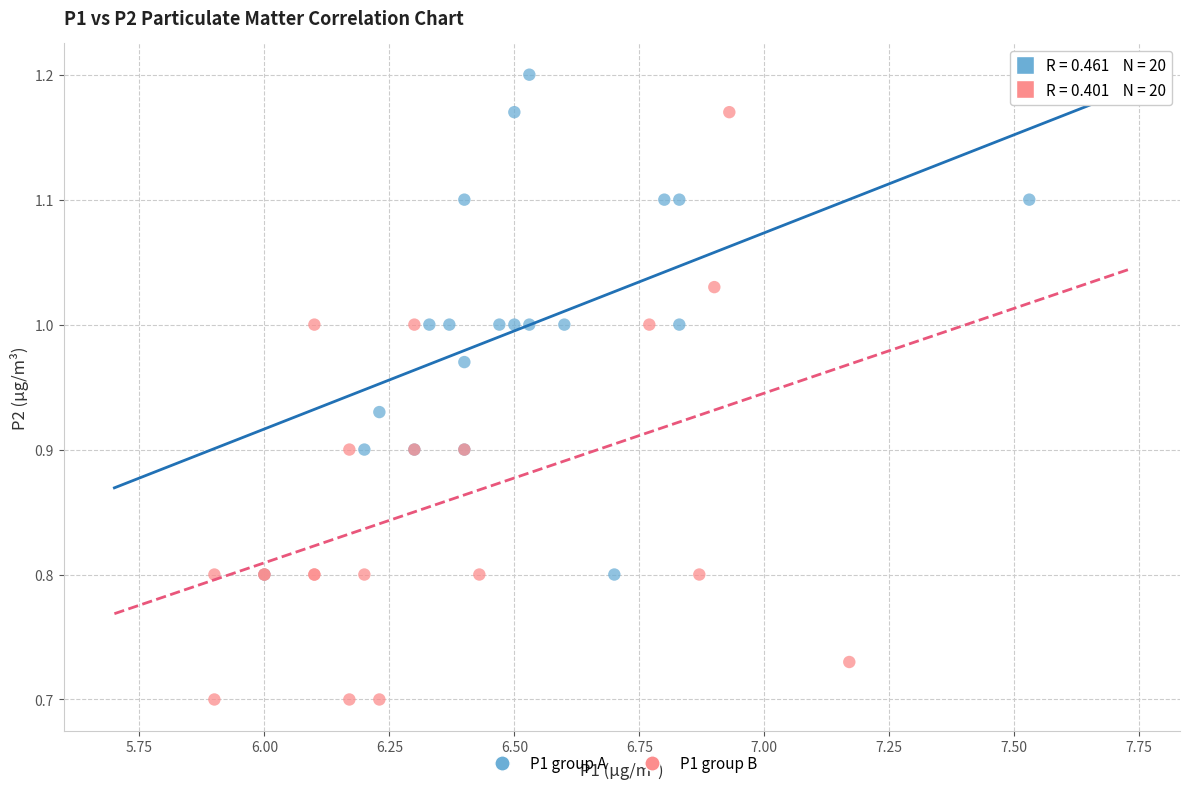

Which series has the largest Y range (max minus min)?

P1 group B